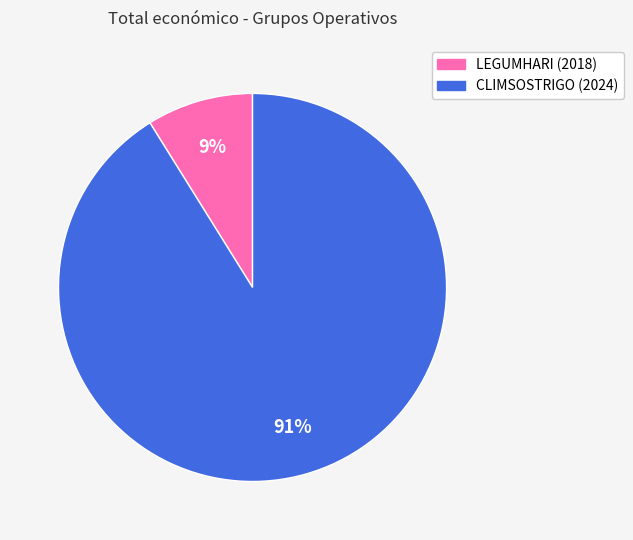

Is it true that CLIMSOSTRIGO (2024) is 91% of the pie?

True